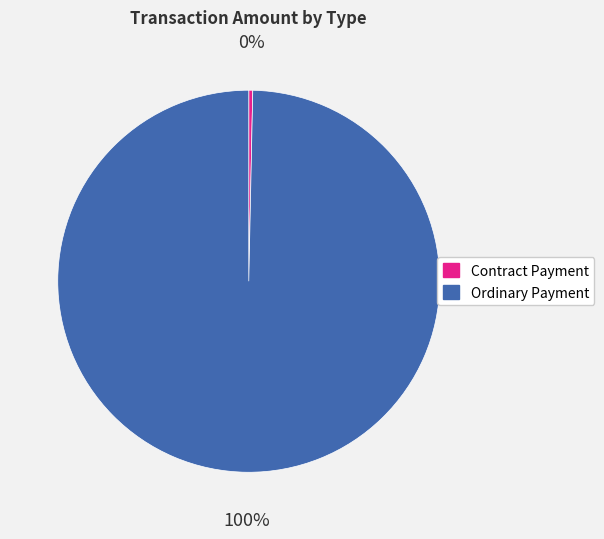

How many segments does this pie chart have?

2